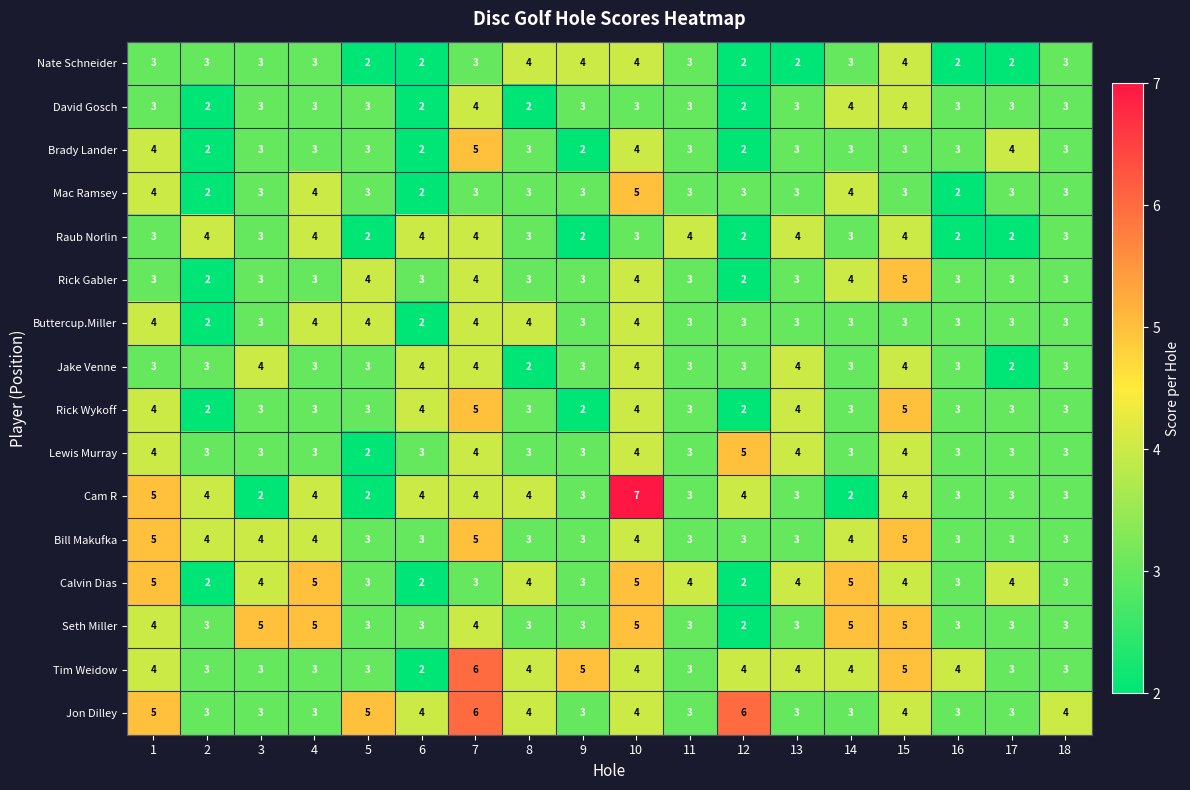

Which series has the largest total across all categories?

Jon Dilley